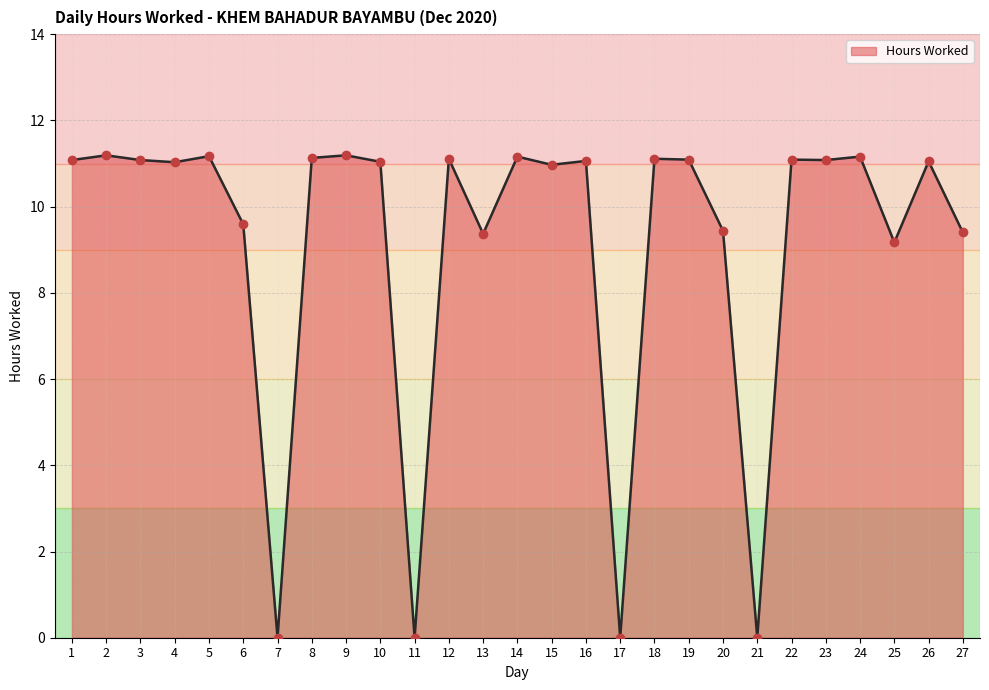

What is the ratio of the value at 14 to the value at 2?

1.0